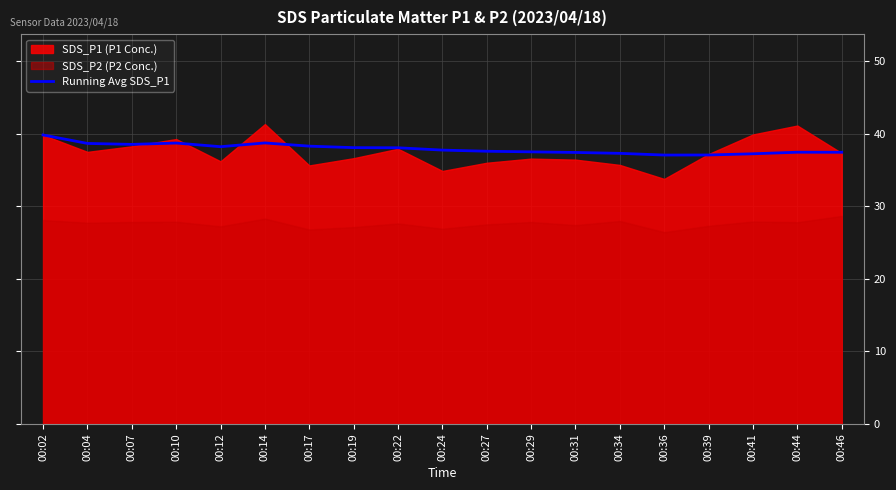

The value of Running Avg SDS_P1 at 00:29 is 25.8. True or false?

False